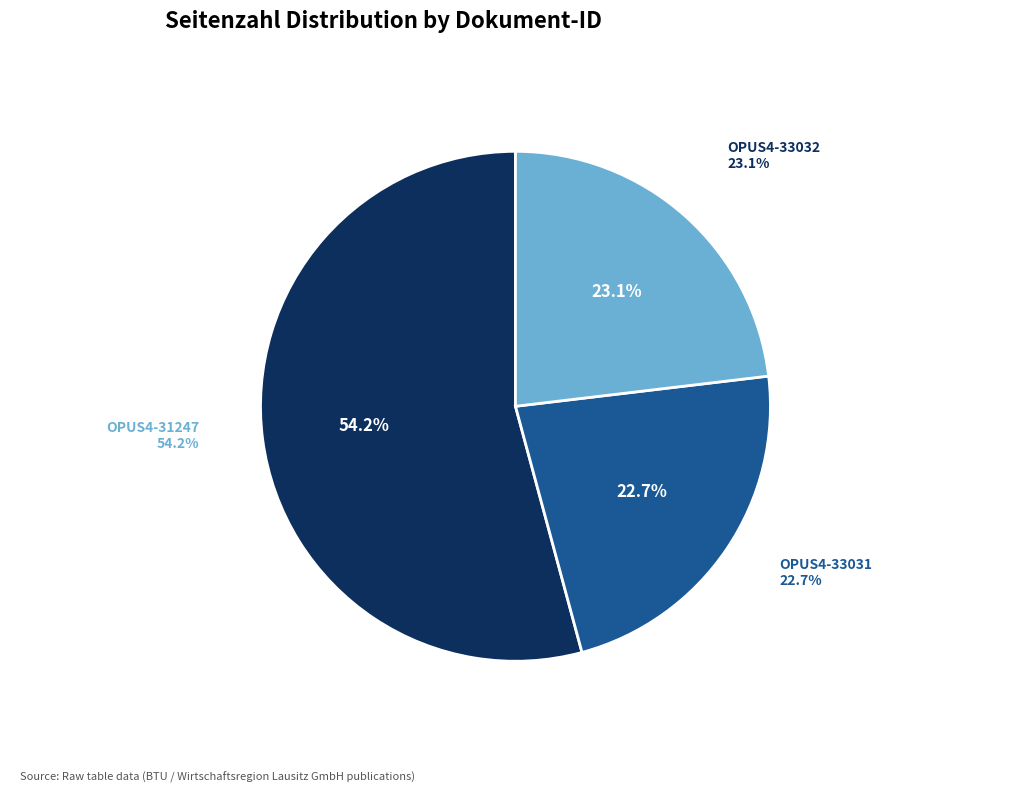

What is the total percentage of OPUS4-31247 and OPUS4-33032?

77.3%